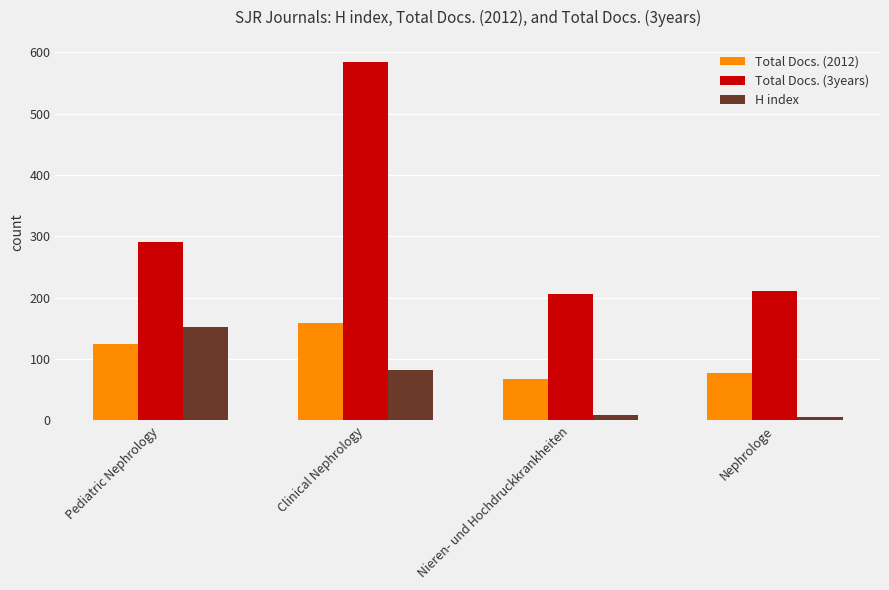

What is the value of the H index bar at the 1st from the left?

152